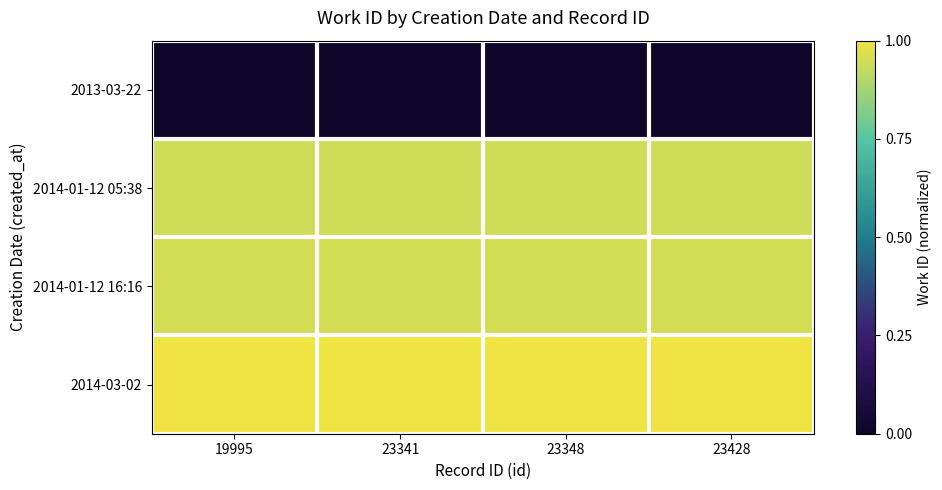

Between 19995 and 23341, which series saw the biggest shift?

2013-03-22